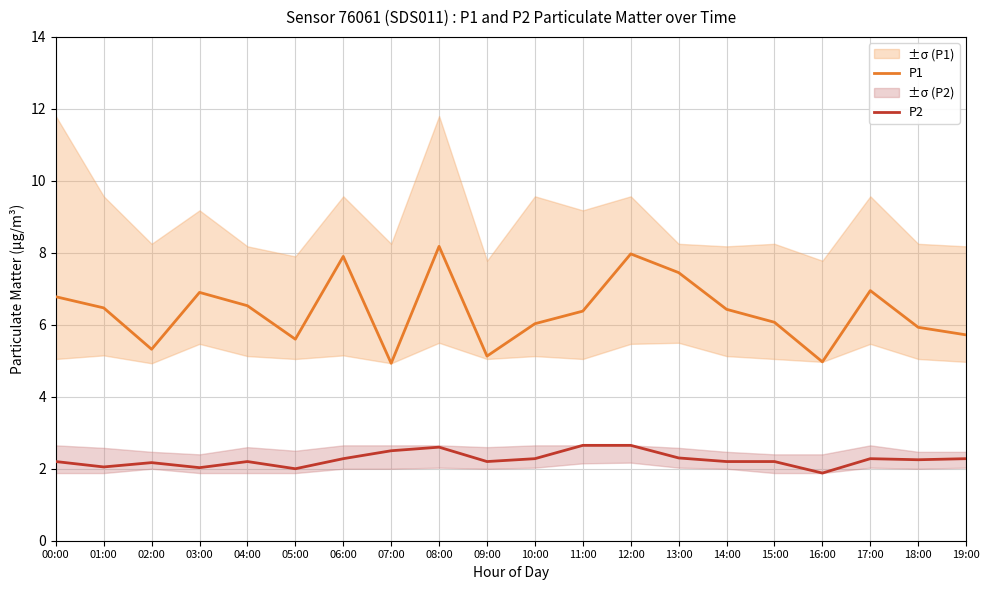

What is the minimum value shown in the chart?

1.9